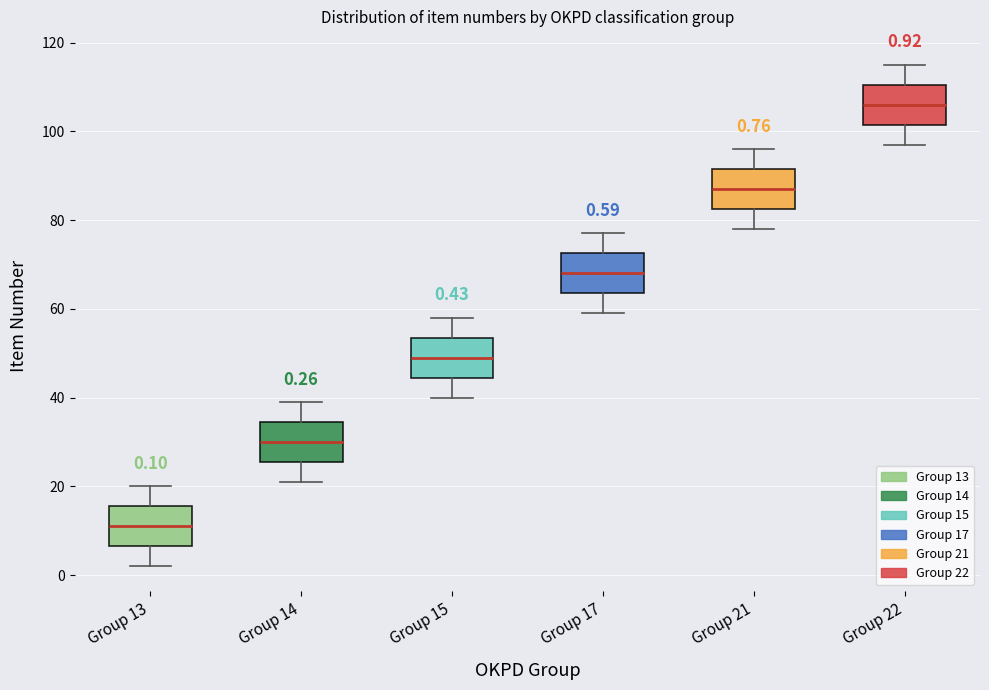

Which box's median line is the highest?

Group 22